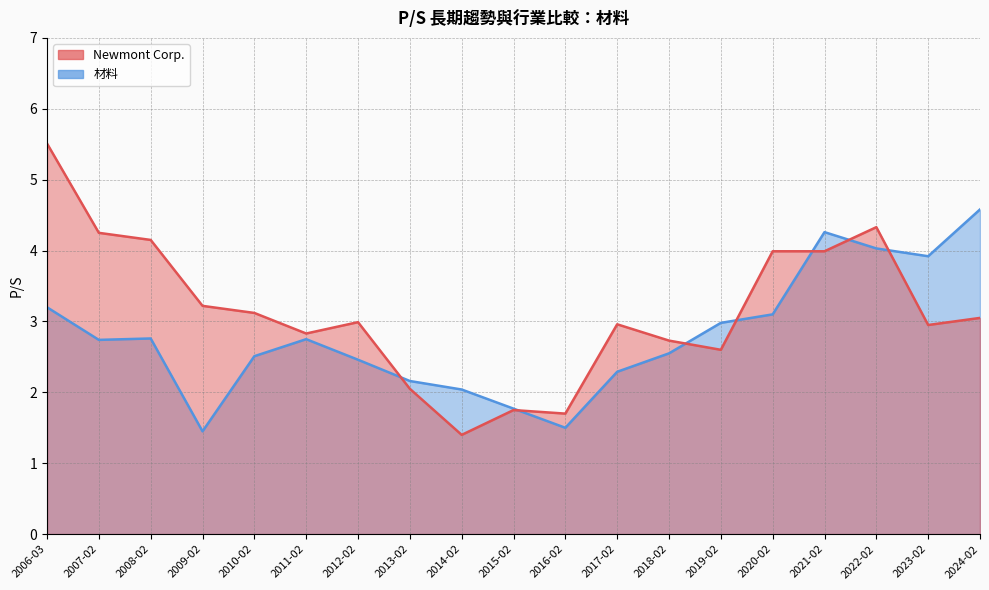

What is the minimum value shown in the chart?

1.4